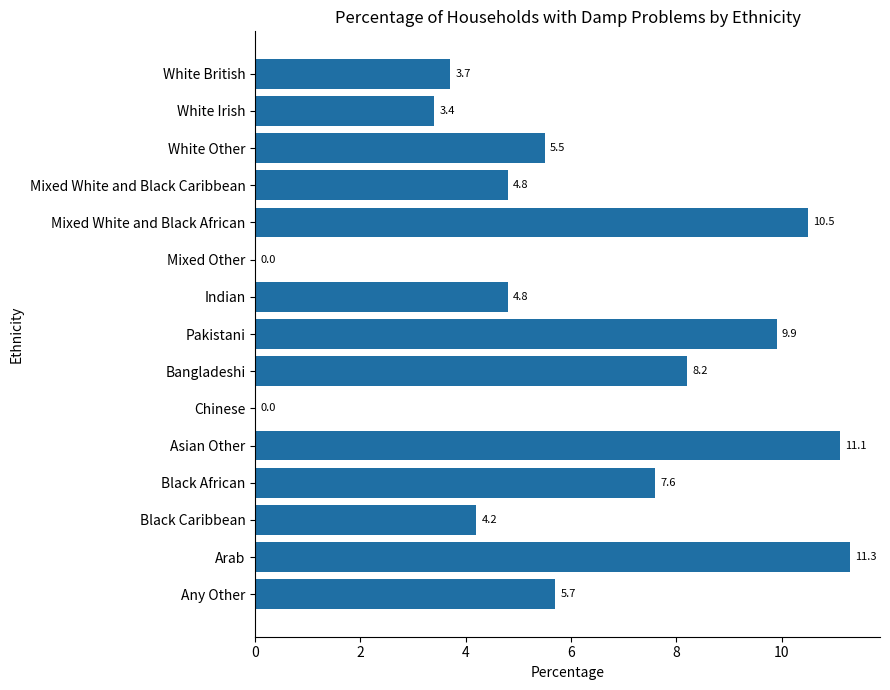

What is the greatest value displayed?

11.3